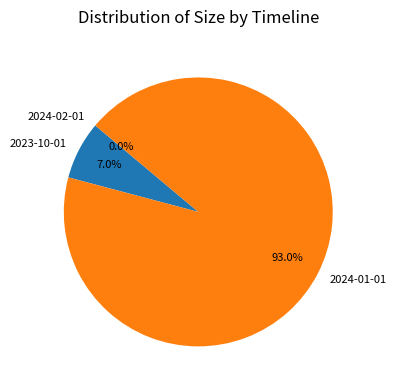

Combined, do 2023-10-01 and 2024-01-01 account for over 50%?

Yes